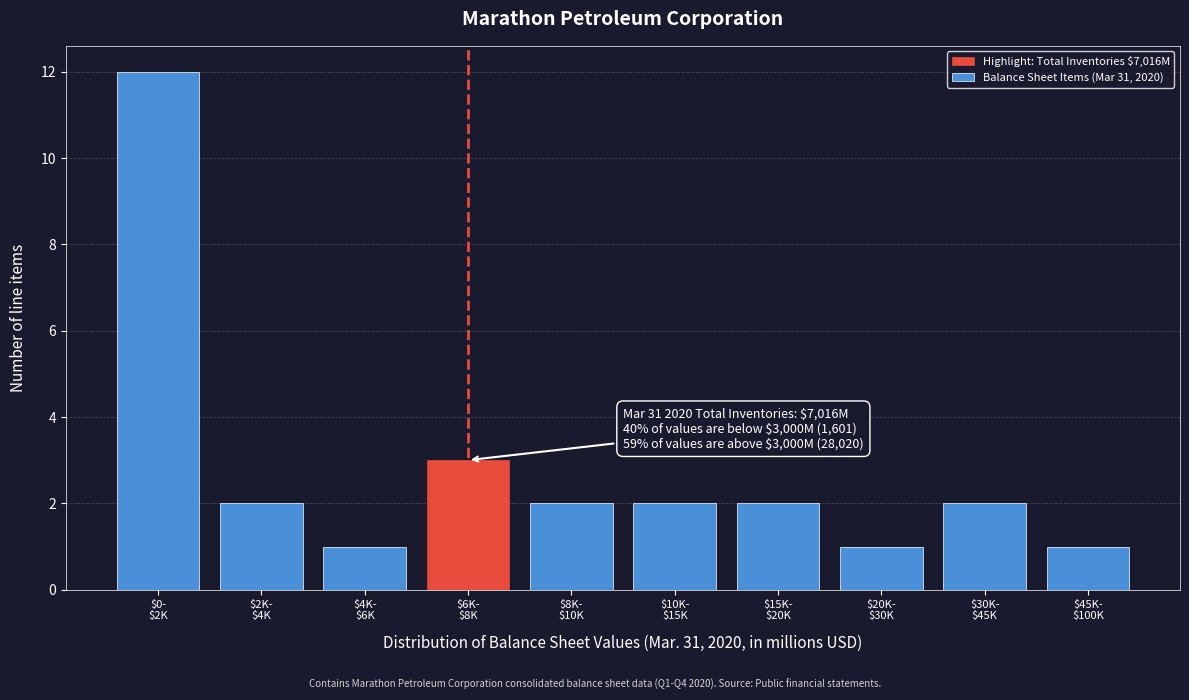

Reading left to right, list all the values displayed in this chart.

12	2	1	3	2	2	2	1	2	1